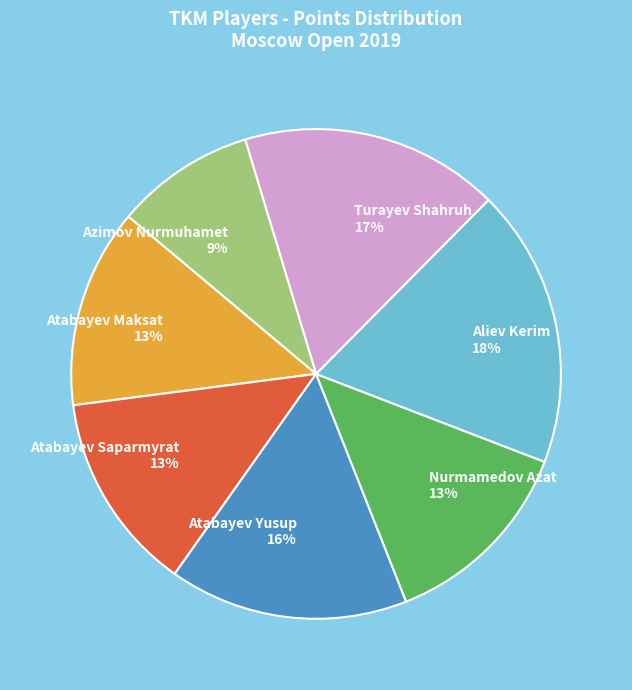

To the nearest percent, what is the difference between the largest and smallest slice percentages?

9%